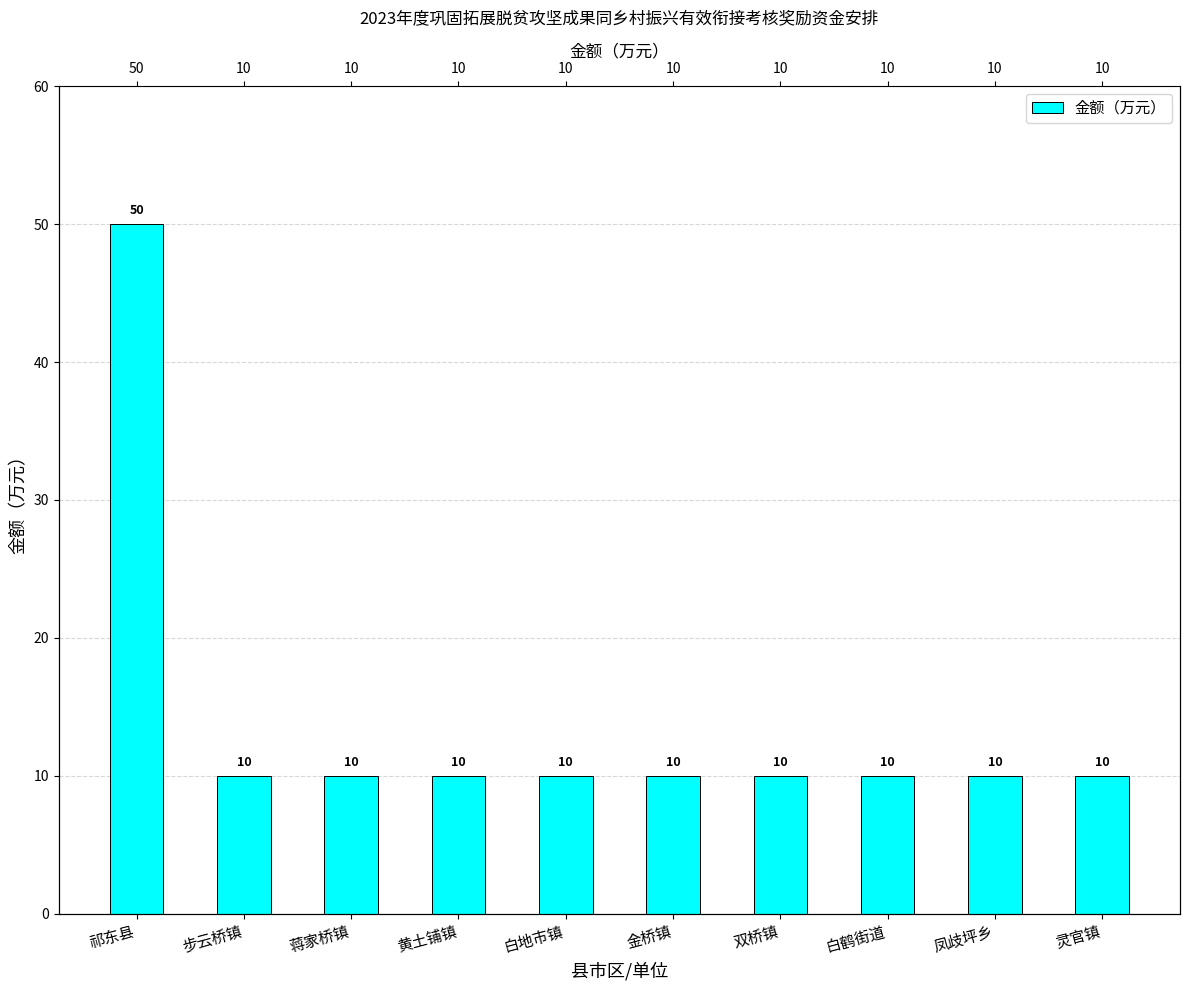

The value at 双桥镇 is 3. True or false?

False